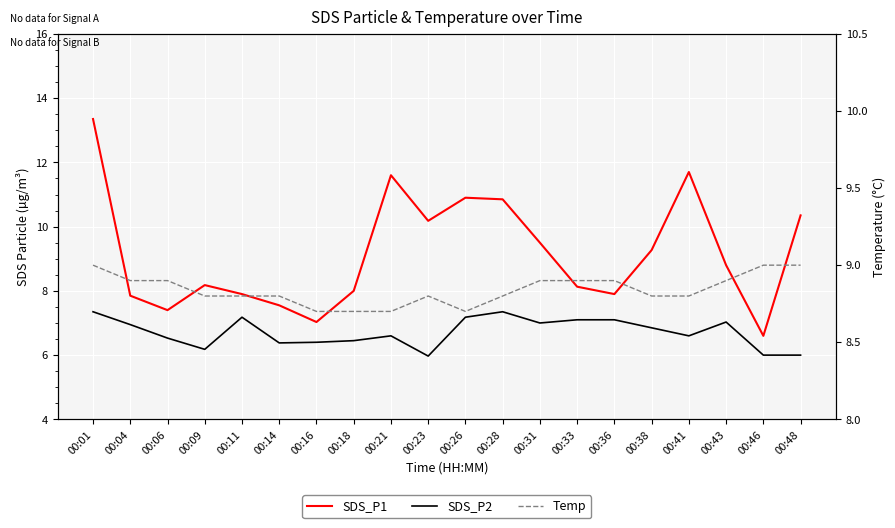

Which series ends up on top after the final intersection of SDS_P1 and Temp?

SDS_P1